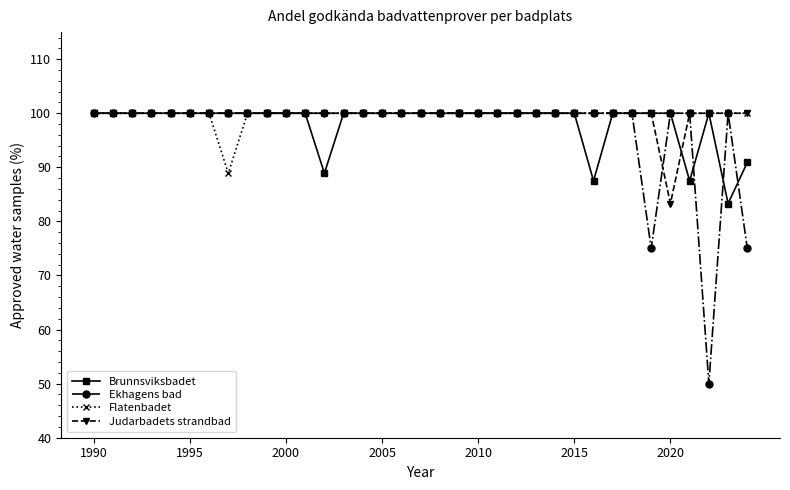

What is the value of the Judarbadets strandbad point at the 16th from the left?

100.0